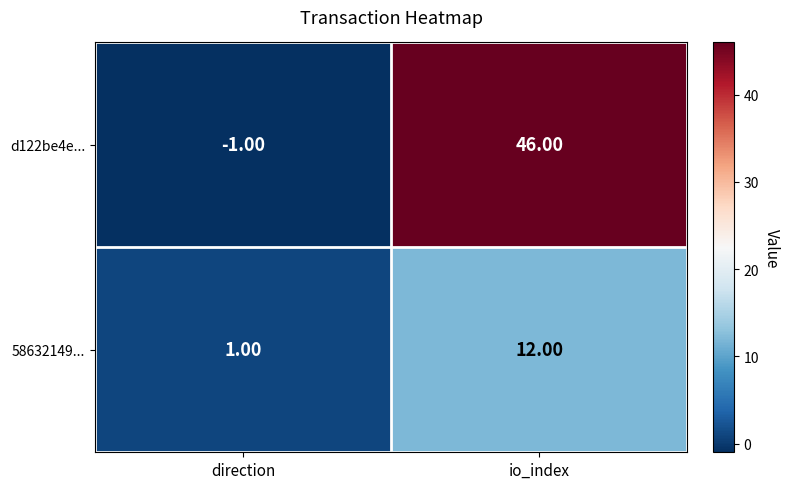

Which series changed the most between direction and io_index?

d122be4e...